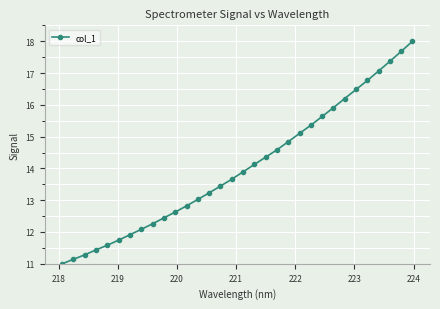

What is the value of the 23rd point from the left?

15.4